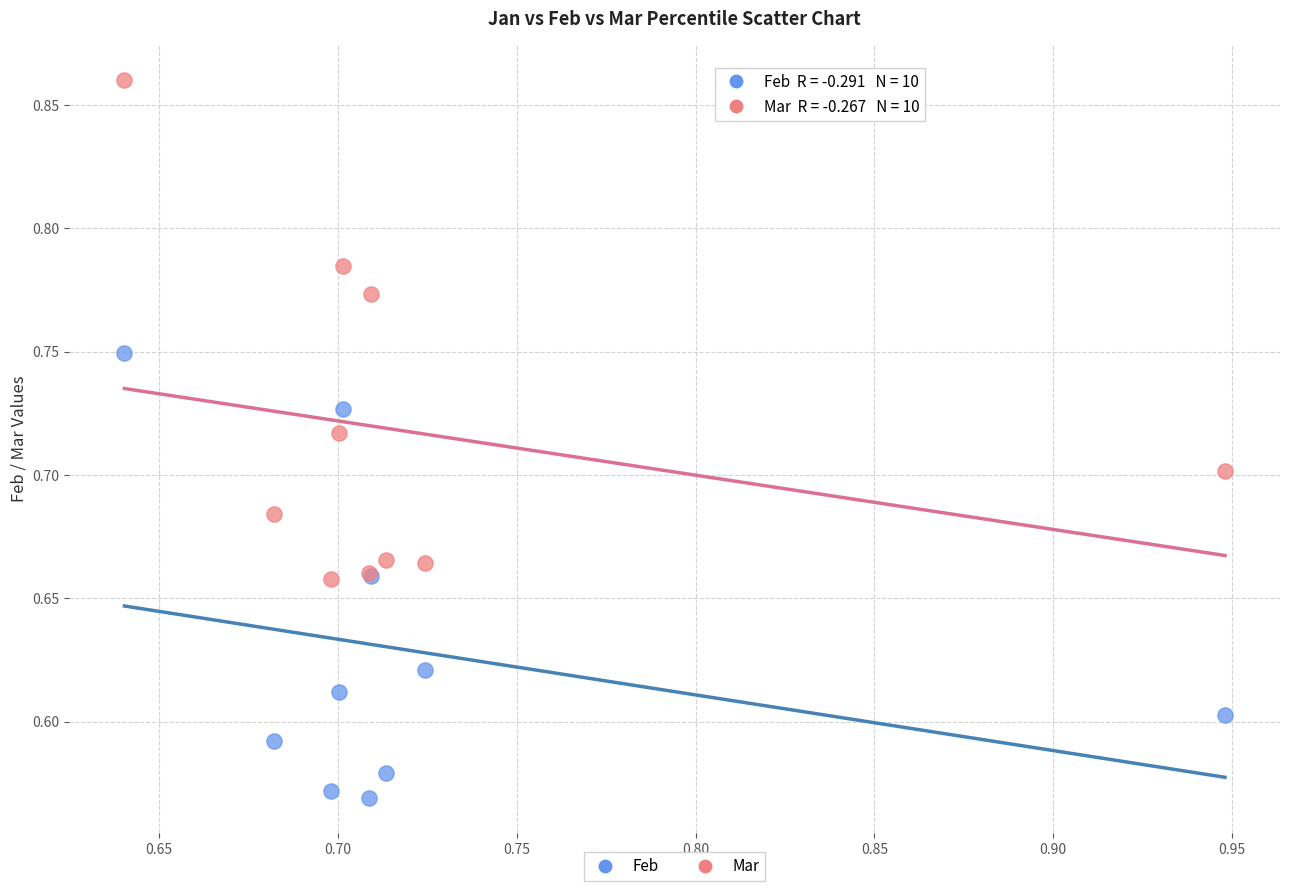

Which series reaches the maximum Y coordinate?

Mar